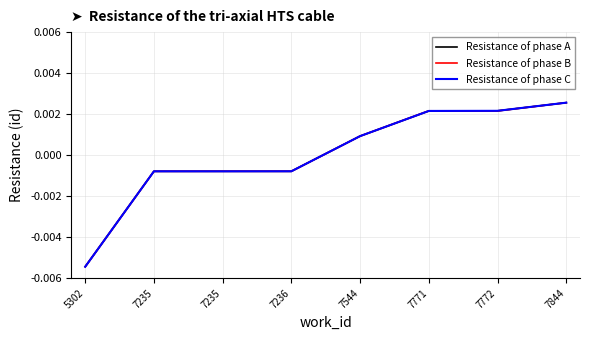

How many categories are shown in the chart?

8